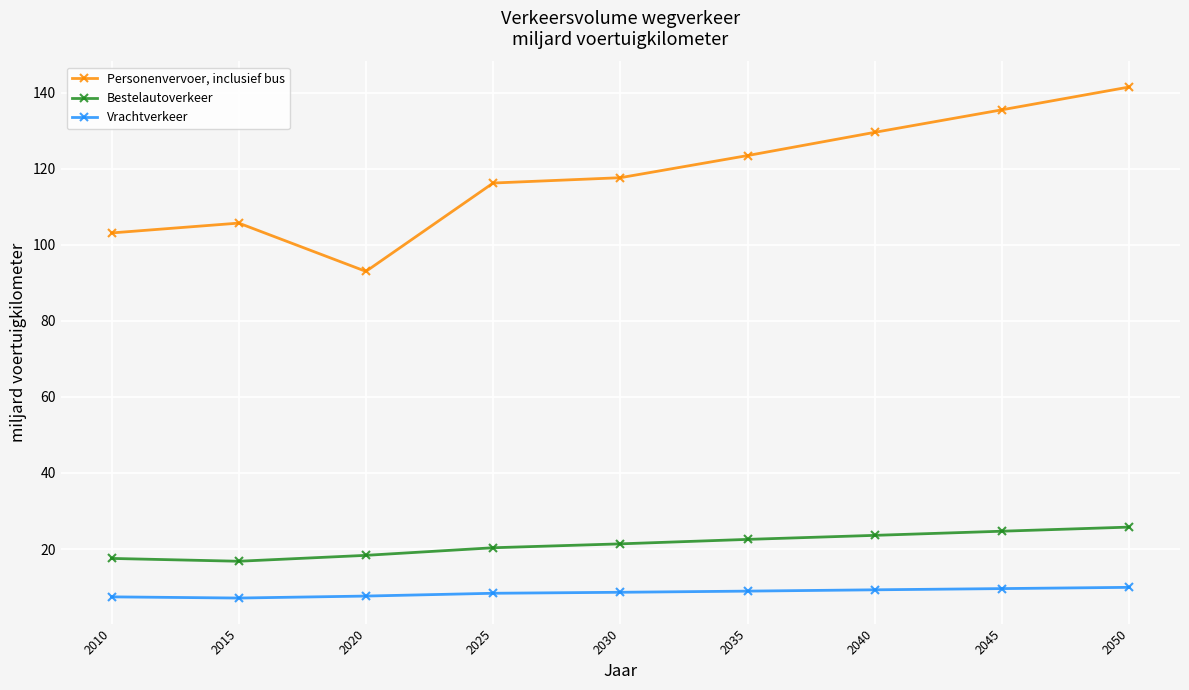

What is the value of the Bestelautoverkeer point at the 6th from the left?

22.5